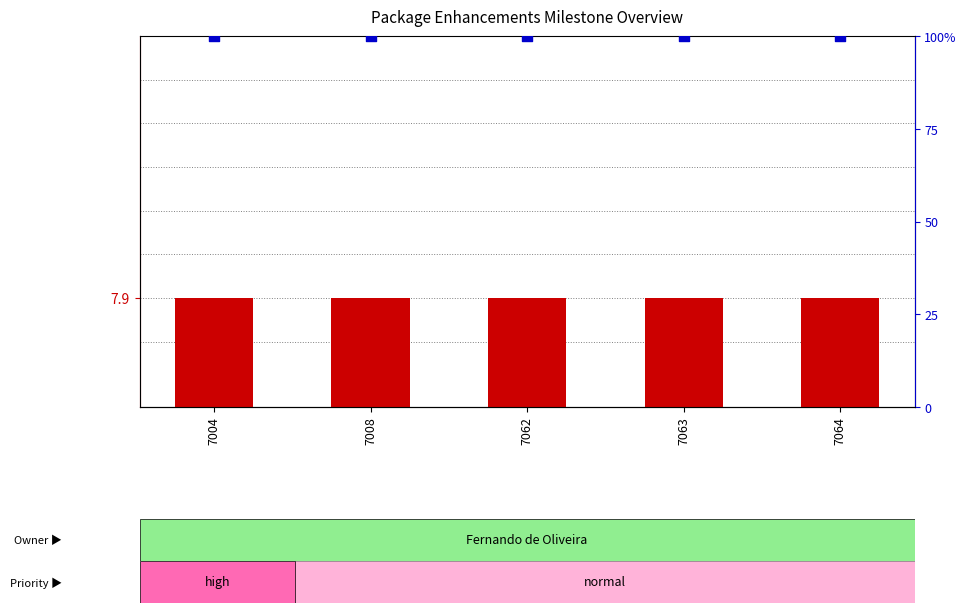

Is the value of percentile rank within the sample at 7008 greater than the value of Milestone at 7008?

Yes